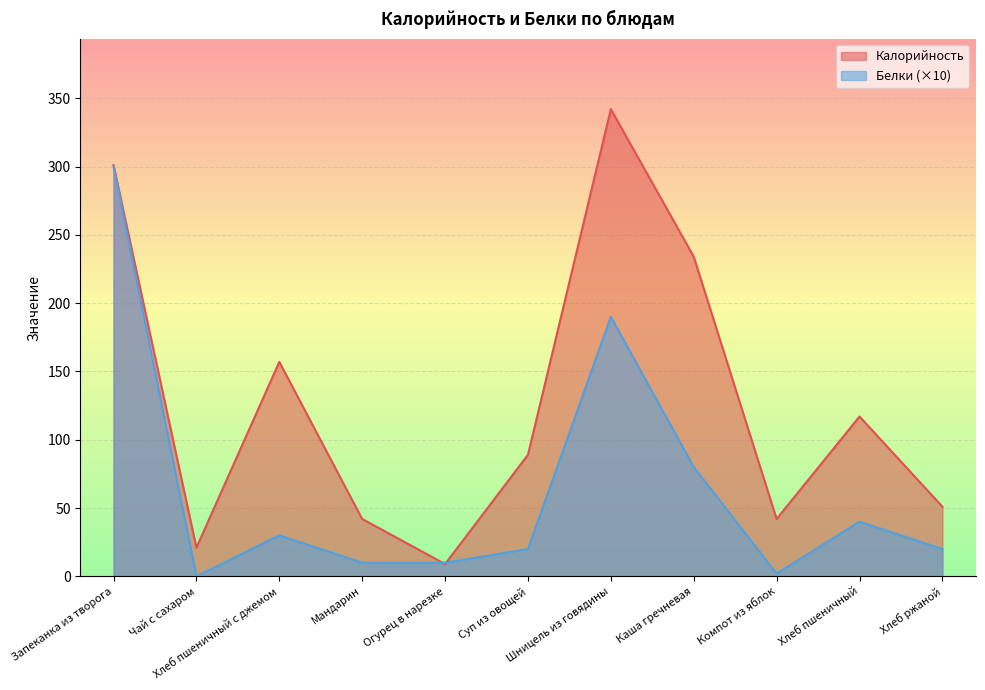

At Хлеб пшеничный с джемом, list the series in order from largest to smallest.

Калорийность, Белки (×10)